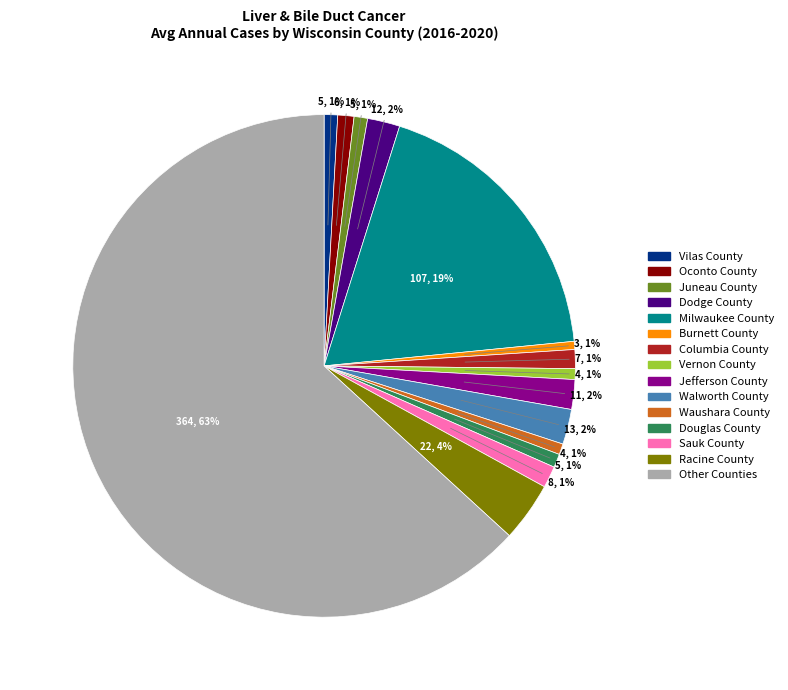

Count the number of slices in the pie.

15